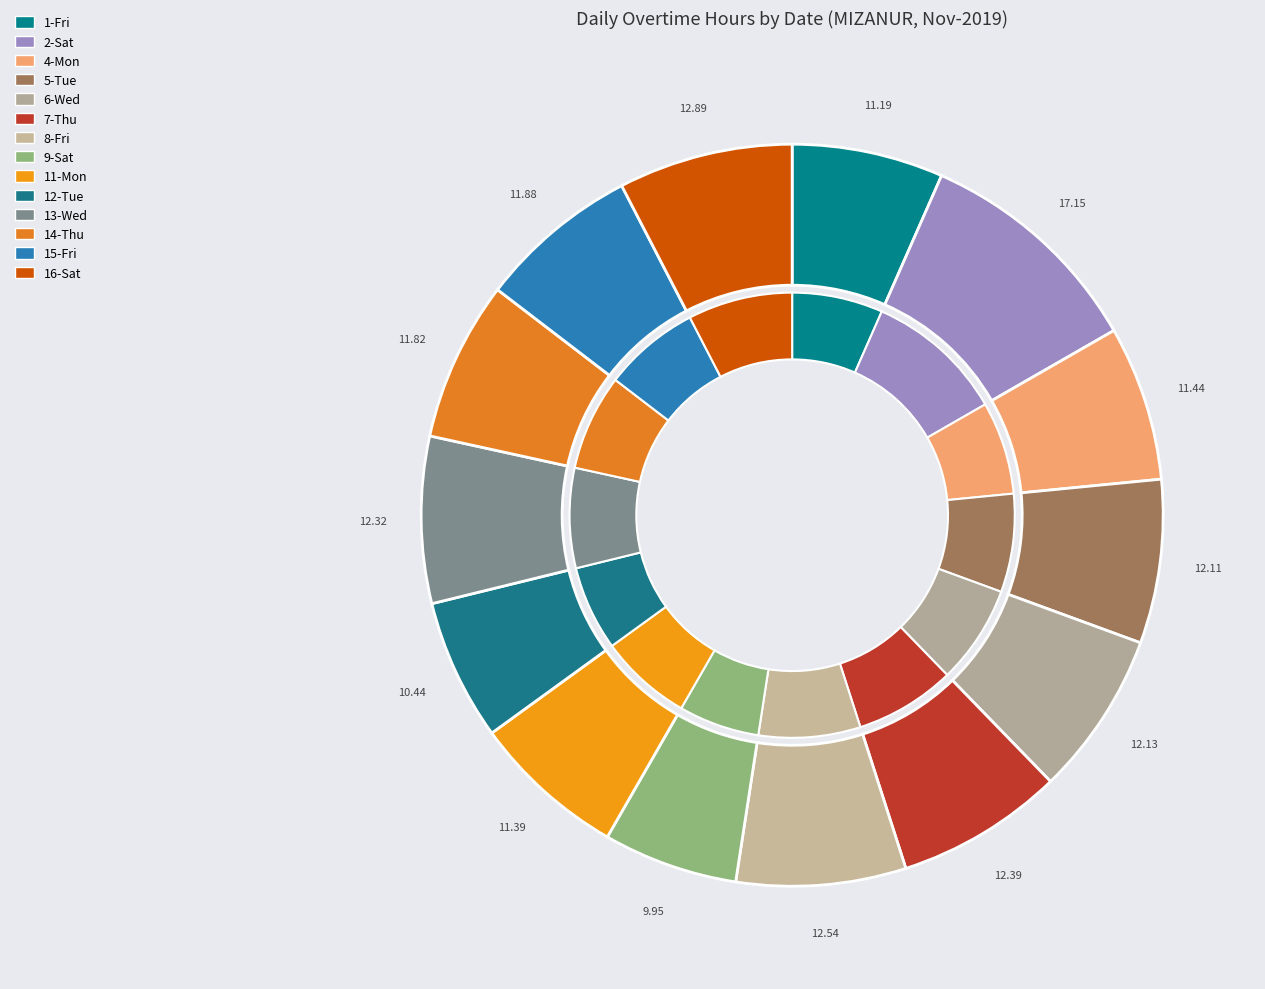

What percentage is the 8-Fri slice, to the nearest percent?

7%